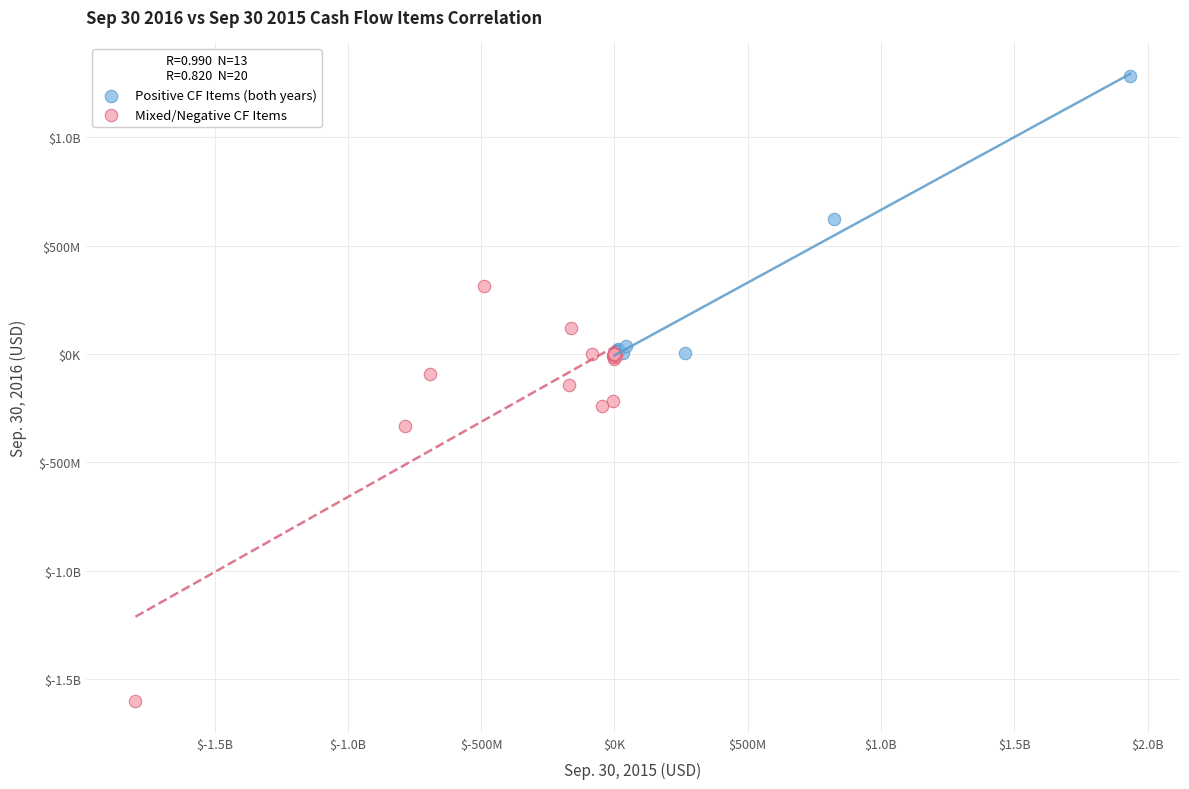

What are all the series names shown in the legend?

Positive CF Items (both years), Mixed/Negative CF Items